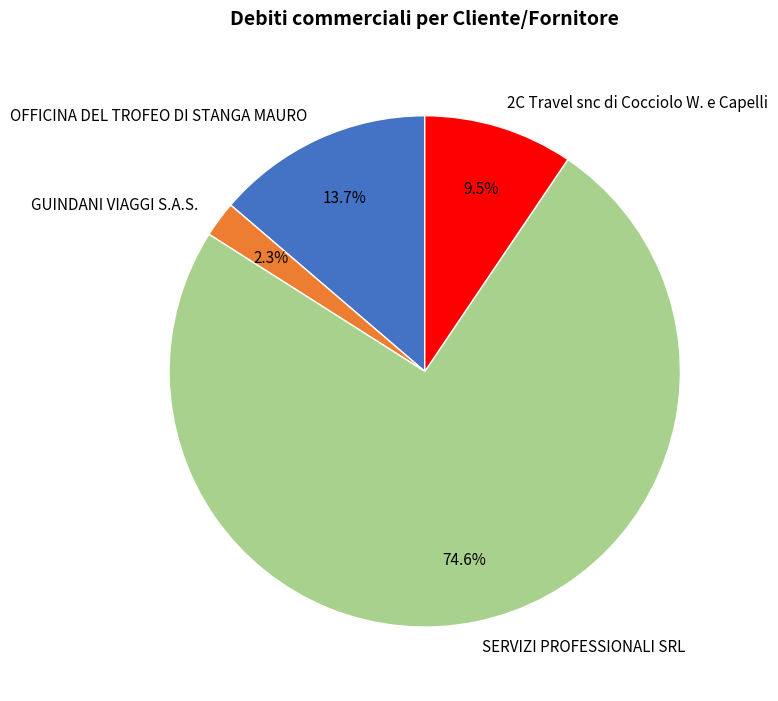

To the nearest percent, what is the combined percentage of OFFICINA DEL TROFEO DI STANGA MAURO and GUINDANI VIAGGI S.A.S.?

16%